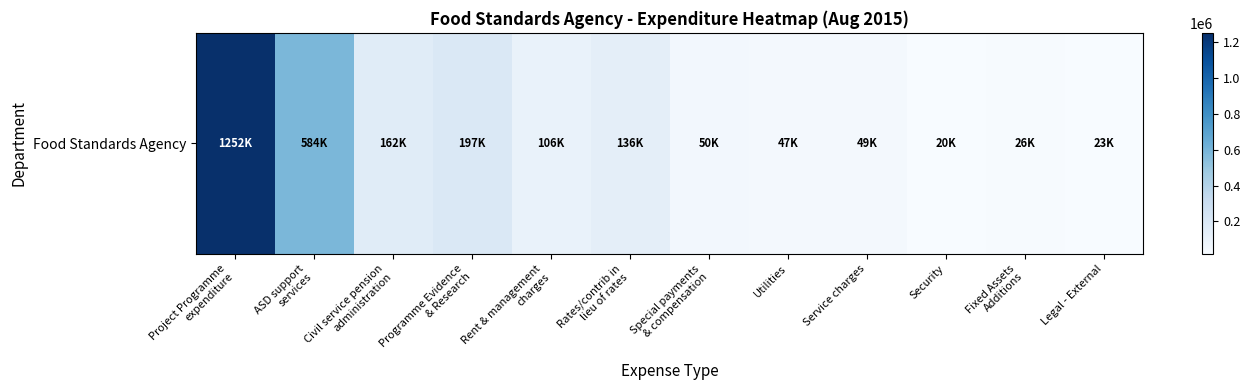

What is the average value?

220992.6